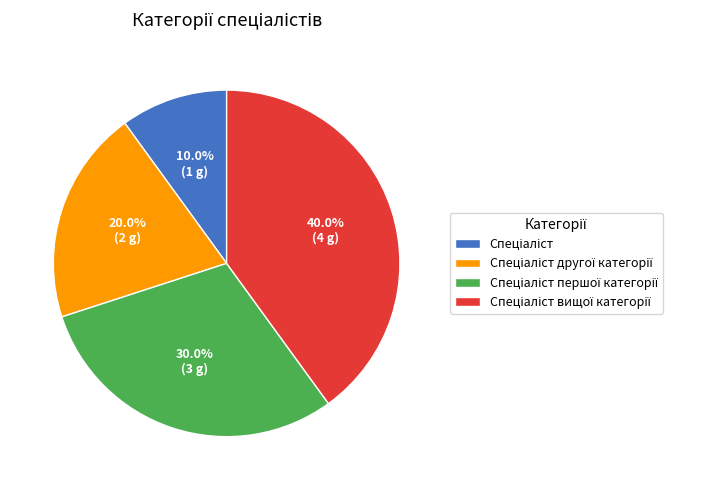

Is there a majority slice in this chart?

No